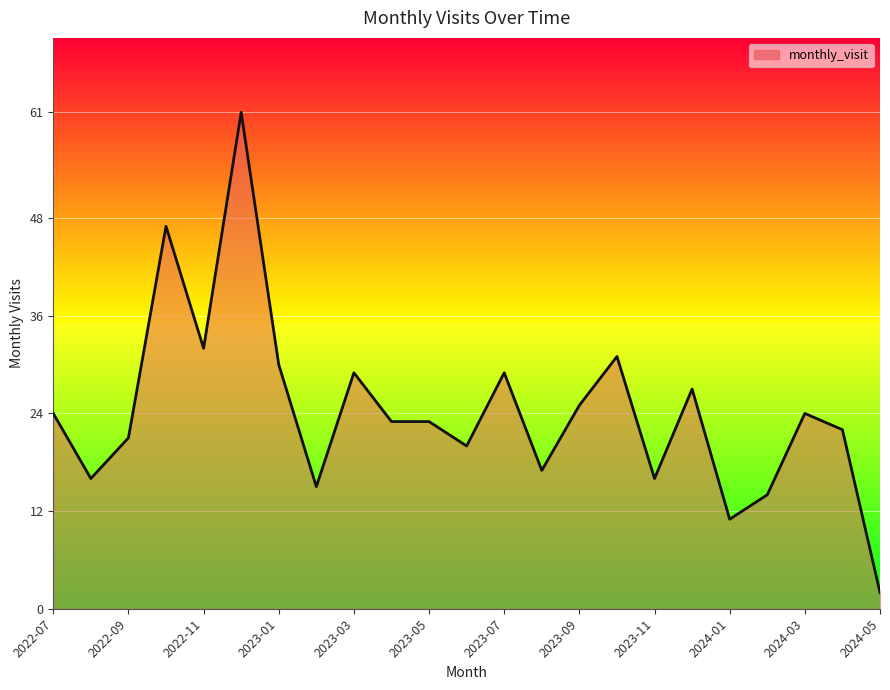

What is the greatest value displayed?

61